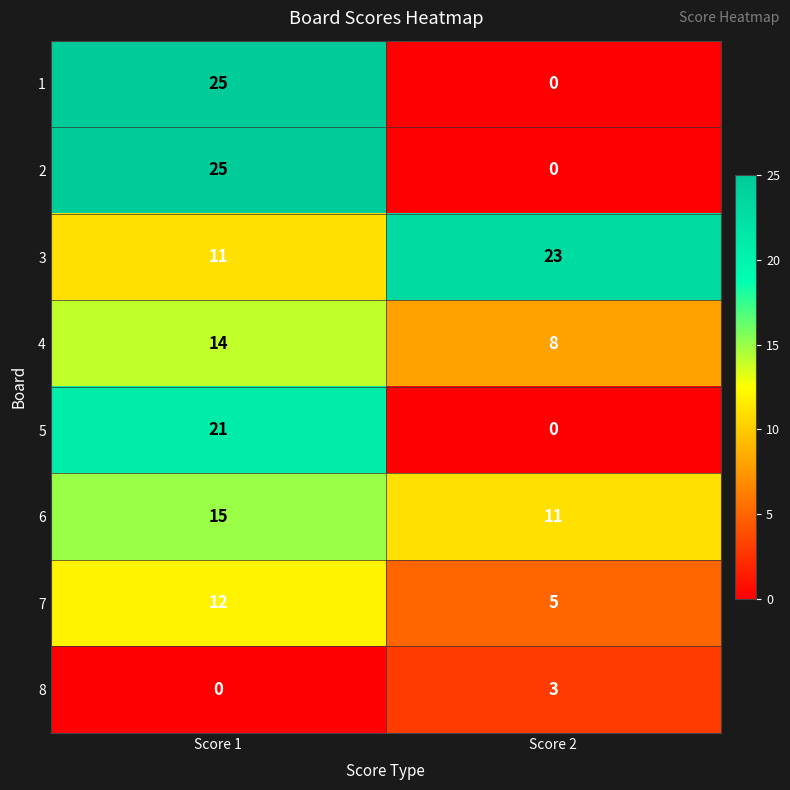

Reading left to right, extract all data points from this chart.

1: 25	0
2: 25	0
3: 11	23
4: 14	8
5: 21	0
6: 15	11
7: 12	5
8: 0	3